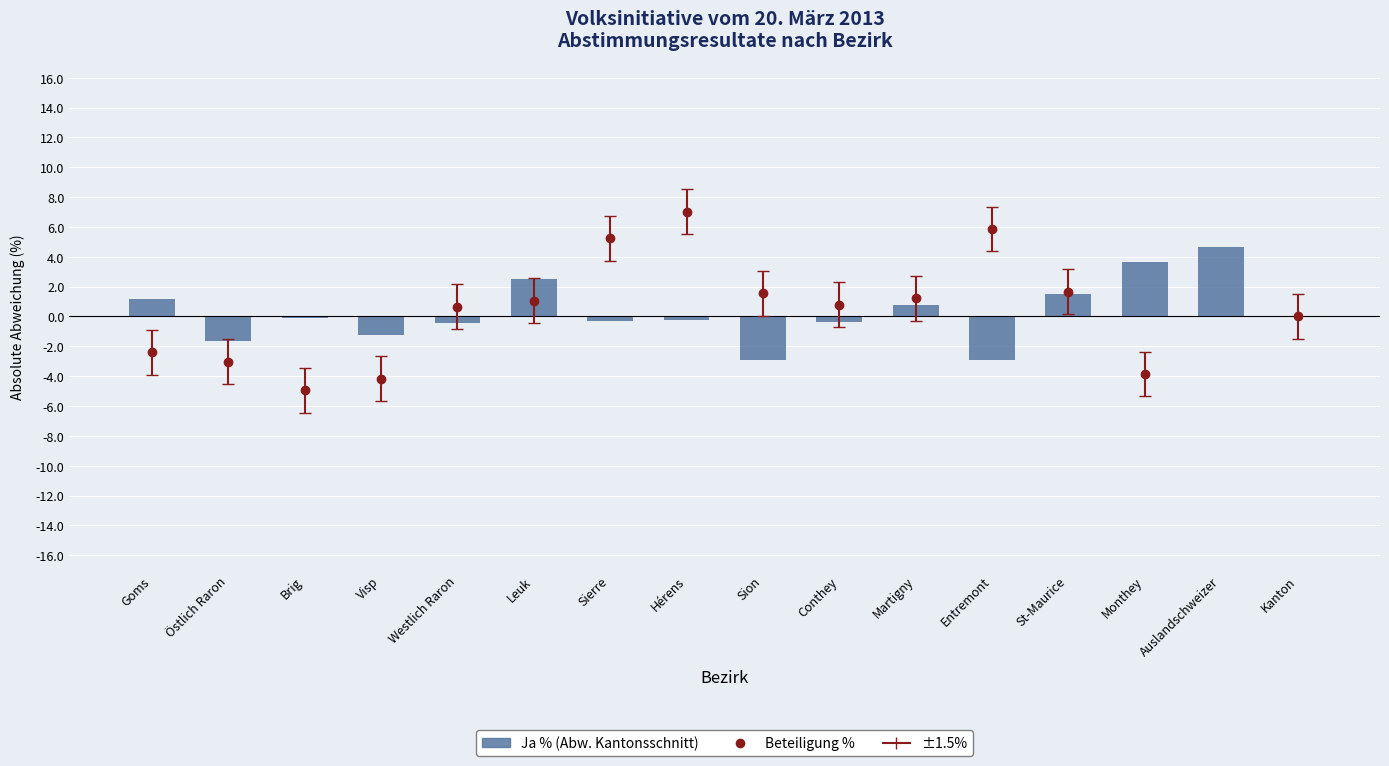

Reading left to right, extract all data points from this chart.

Goms=1.2	Östlich Raron=-1.6	Brig=-0.1	Visp=-1.2	Westlich Raron=-0.4	Leuk=2.5	Sierre=-0.3	Hérens=-0.3	Sion=-2.9	Conthey=-0.3	Martigny=0.7	Entremont=-2.9	St-Maurice=1.5	Monthey=3.6	Auslandschweizer=4.7	Kanton=0.0